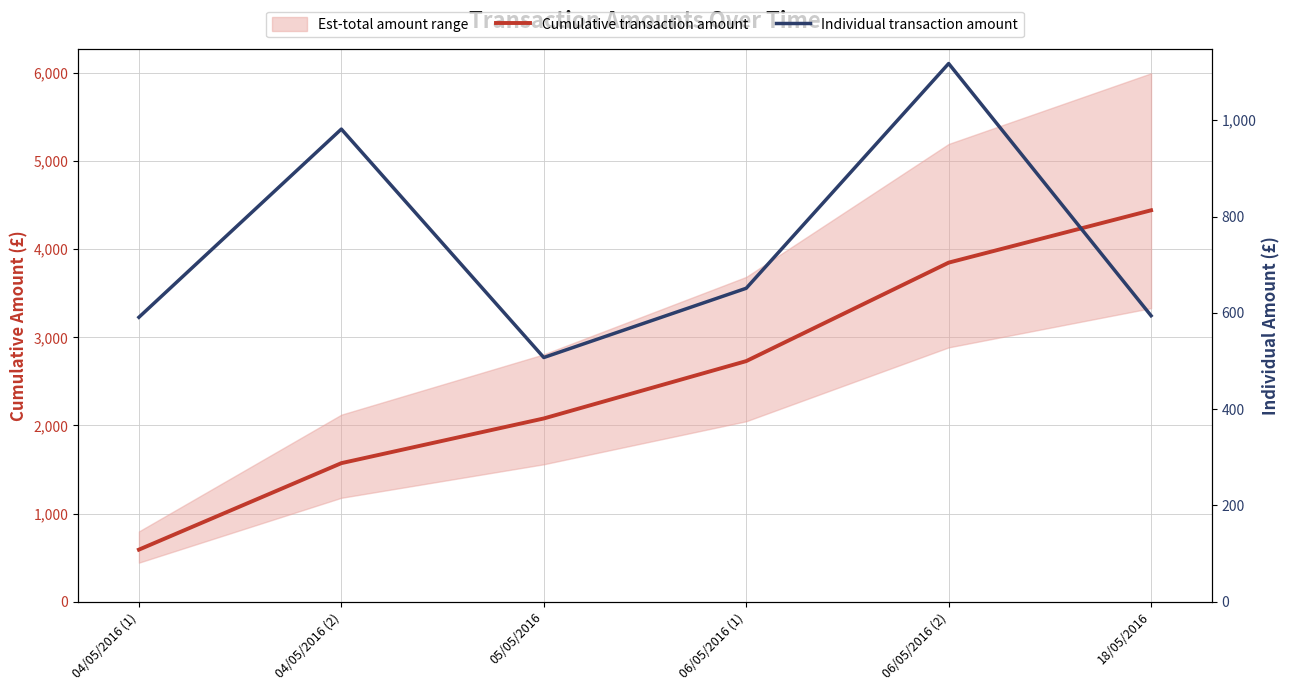

The value of Cumulative transaction amount at 05/05/2016 is 3571.0. True or false?

False